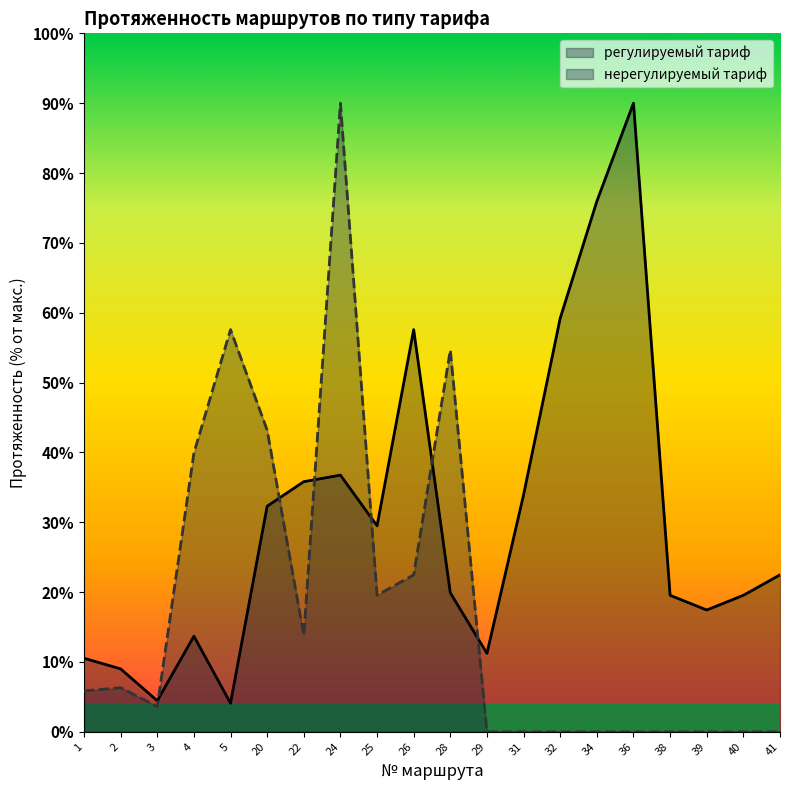

True or false: нерегулируемый тариф has a value of -36.7 at 34.

False